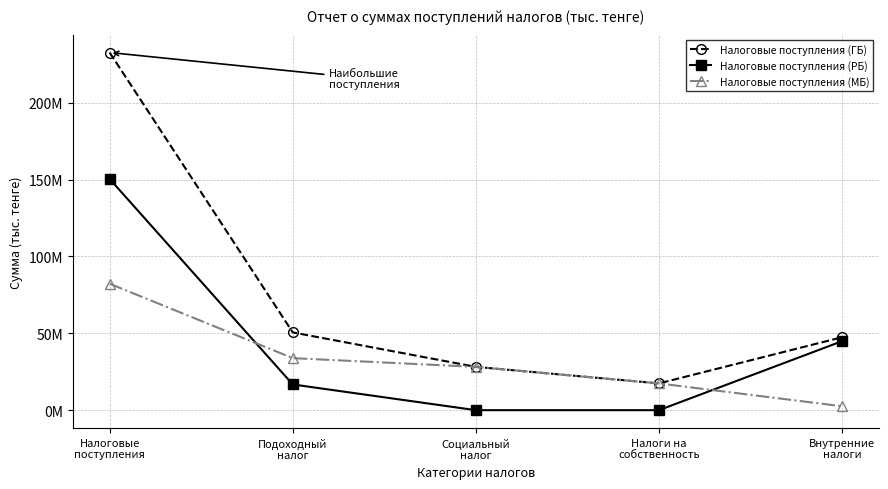

True or false: Налоговые поступления (ГБ) and Налоговые поступления (МБ) intersect in this chart.

False